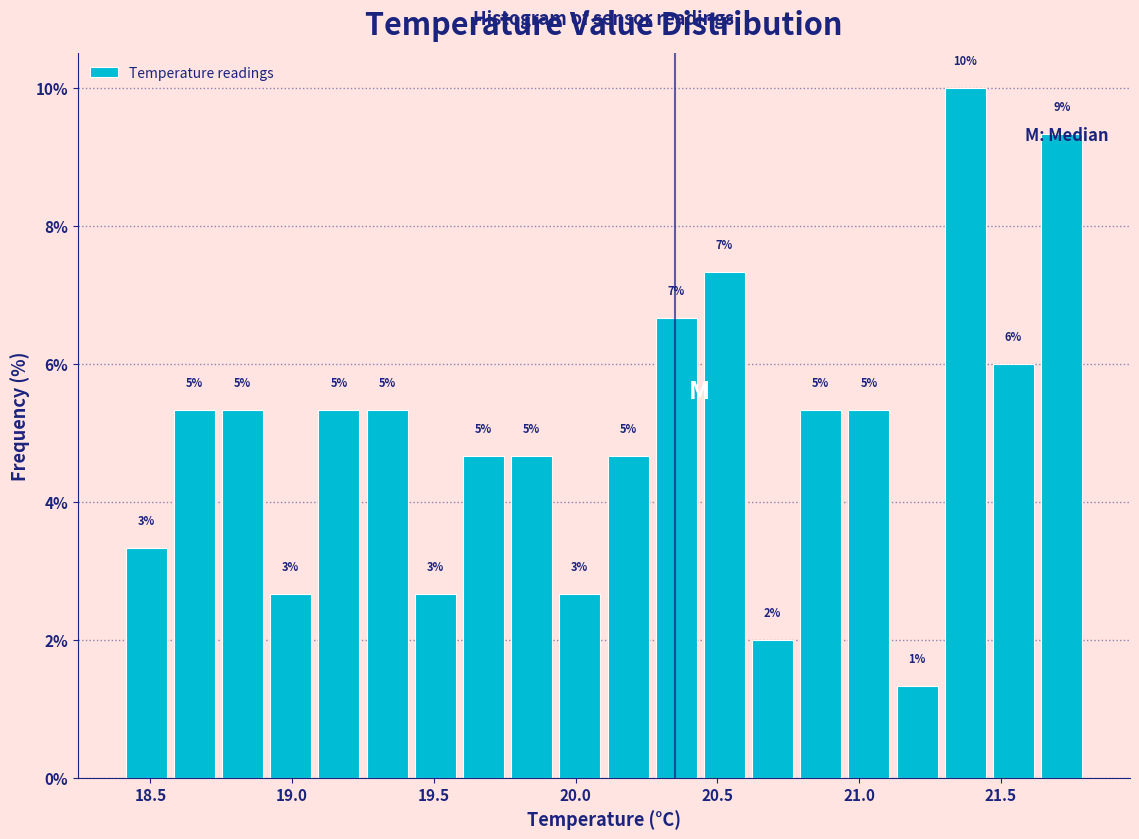

Around what value on the x-axis is the tallest bar? Give the approximate position of its centre, as read against the axis.

21.40